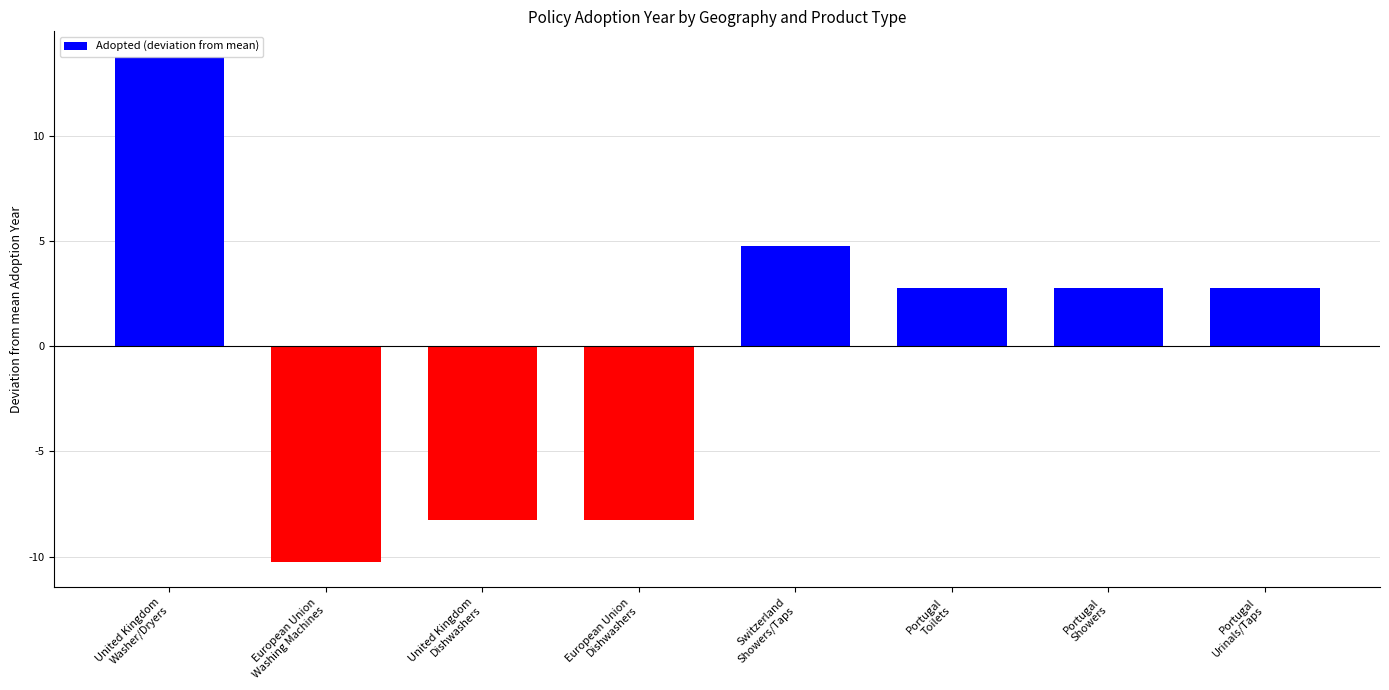

How many values are below zero?

3